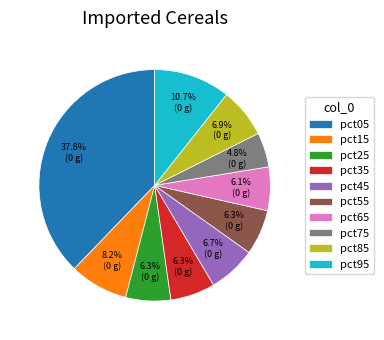

What is the largest slice in the pie chart?

pct05